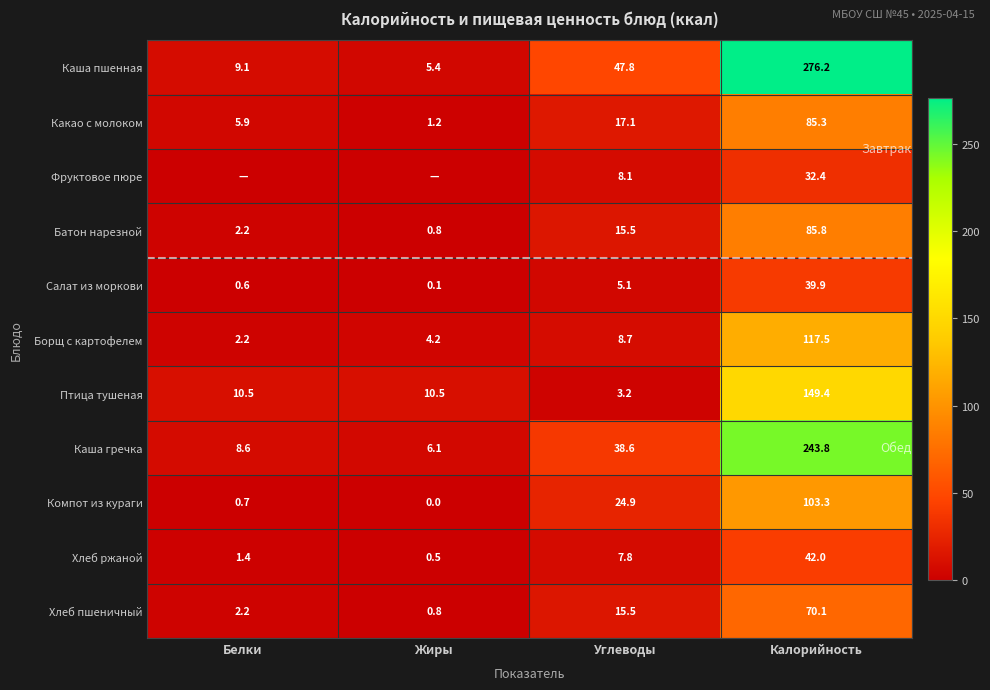

At how many categories does at least one series exceed 84?

1